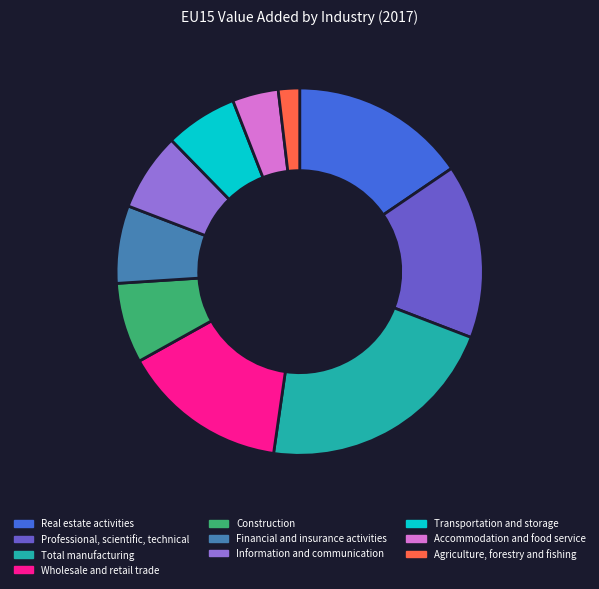

What is the ratio of the value at Construction to the value at Agriculture, forestry and fishing?

3.8